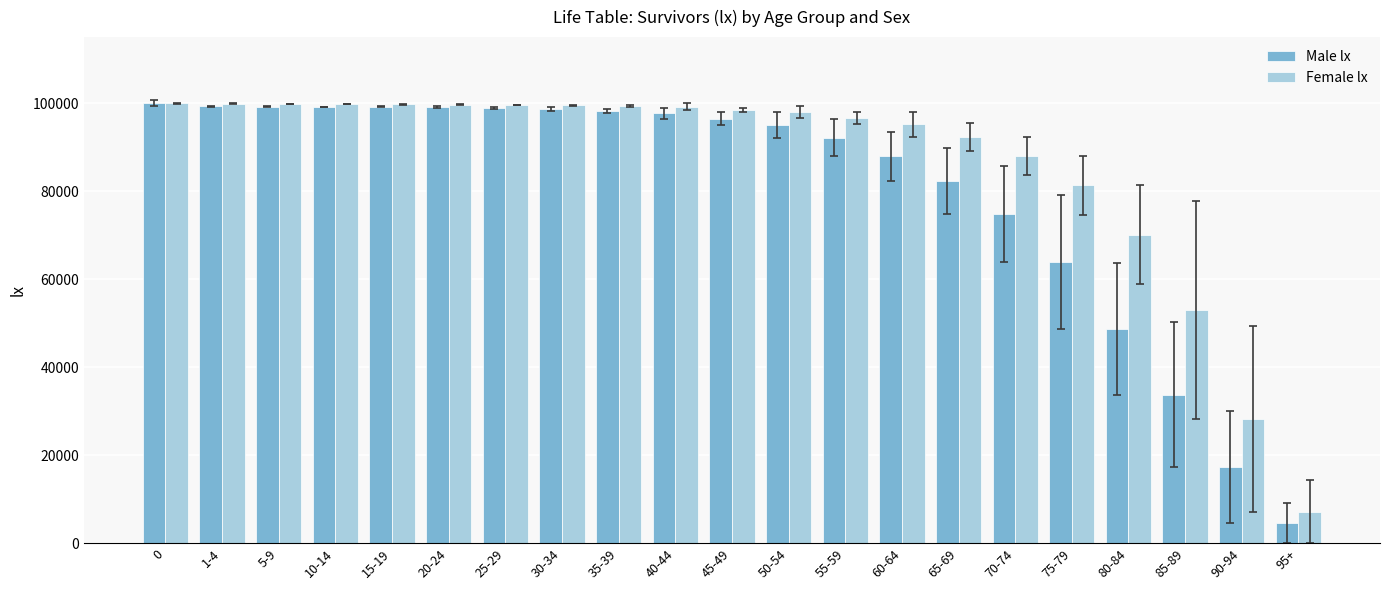

What is the label of the 19th bar from the left?

85-89